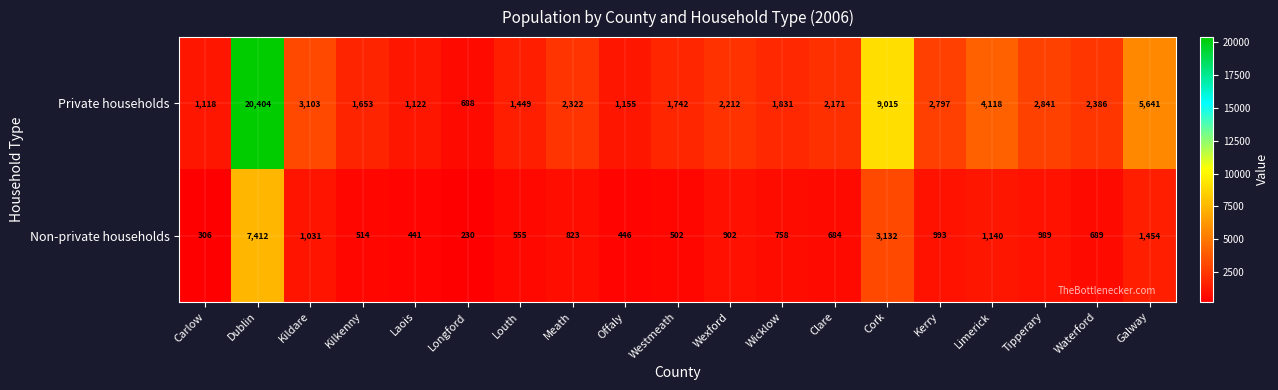

What is the sum of the Private households values at Longford and Laois?

1810